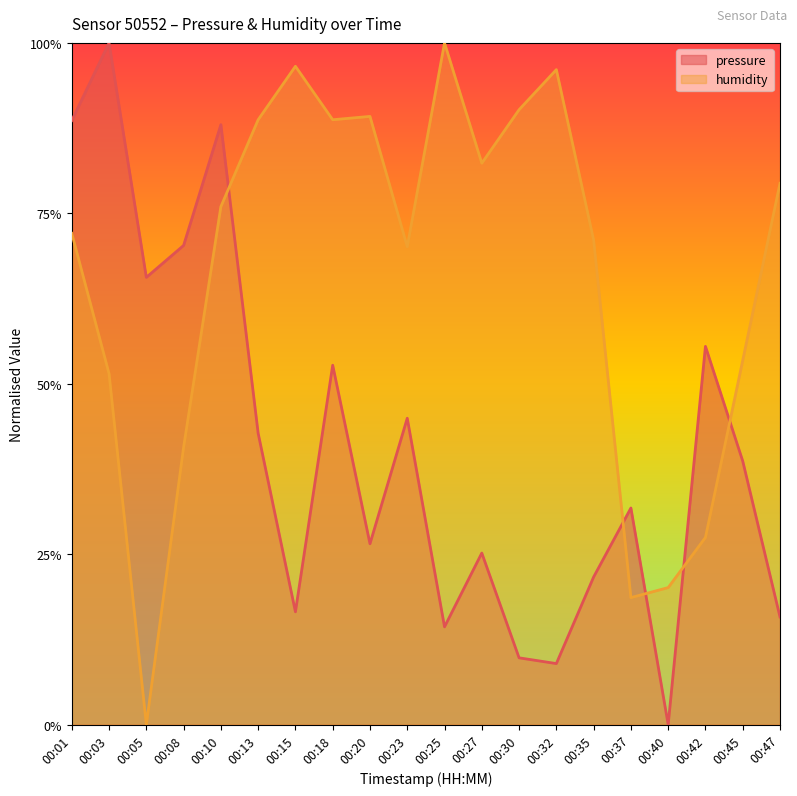

What is the average value of the pressure series?

0.4